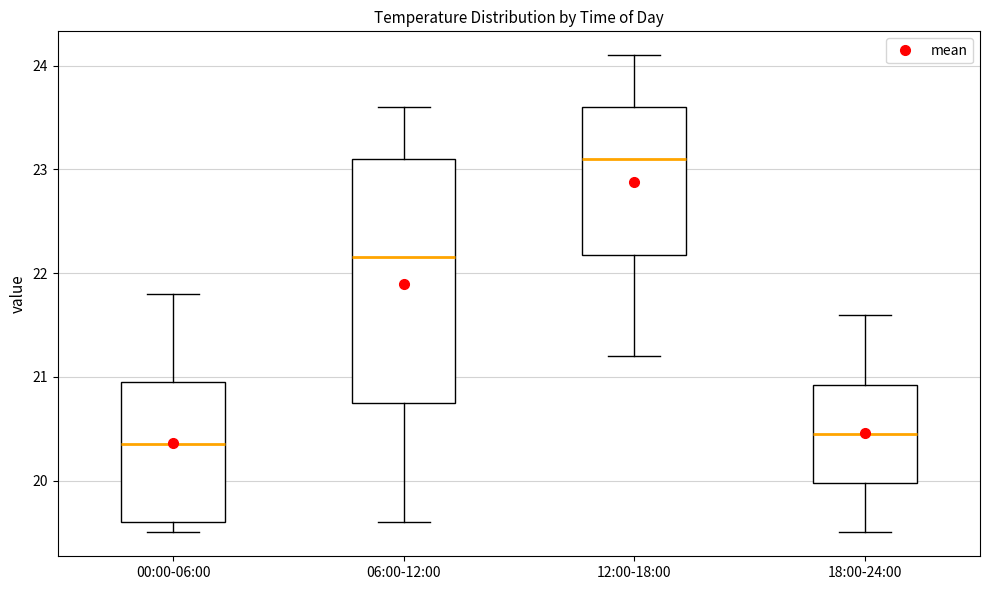

Reading left to right, read every box against the y-axis: the position of its median line, the range the box covers, and the ends of its whiskers. The values are not printed on the chart, so give them approximately, as read against the axis.

00:00-06:00: median 20.4, box 19.6 to 21.0, whiskers 19.5 to 21.8
06:00-12:00: median 22.2, box 20.8 to 23.1, whiskers 19.6 to 23.6
12:00-18:00: median 23.1, box 22.2 to 23.6, whiskers 21.2 to 24.1
18:00-24:00: median 20.5, box 20.0 to 20.9, whiskers 19.5 to 21.6